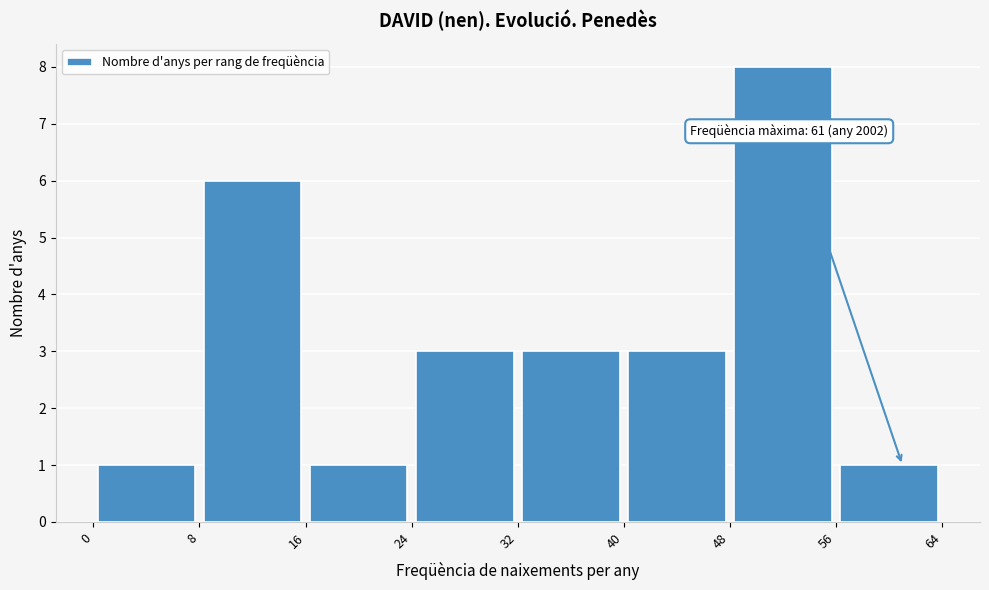

Over which range of the x-axis is the bar tallest?

48 to 56